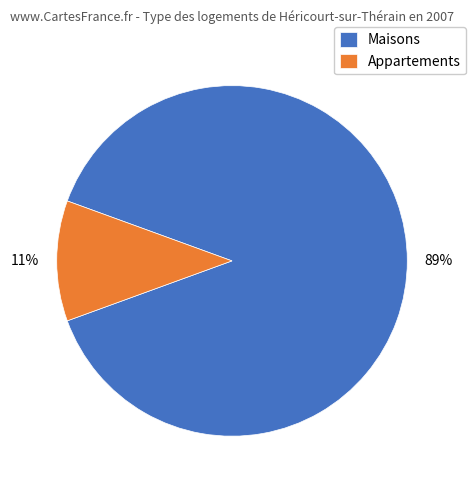

How many segments does this pie chart have?

2